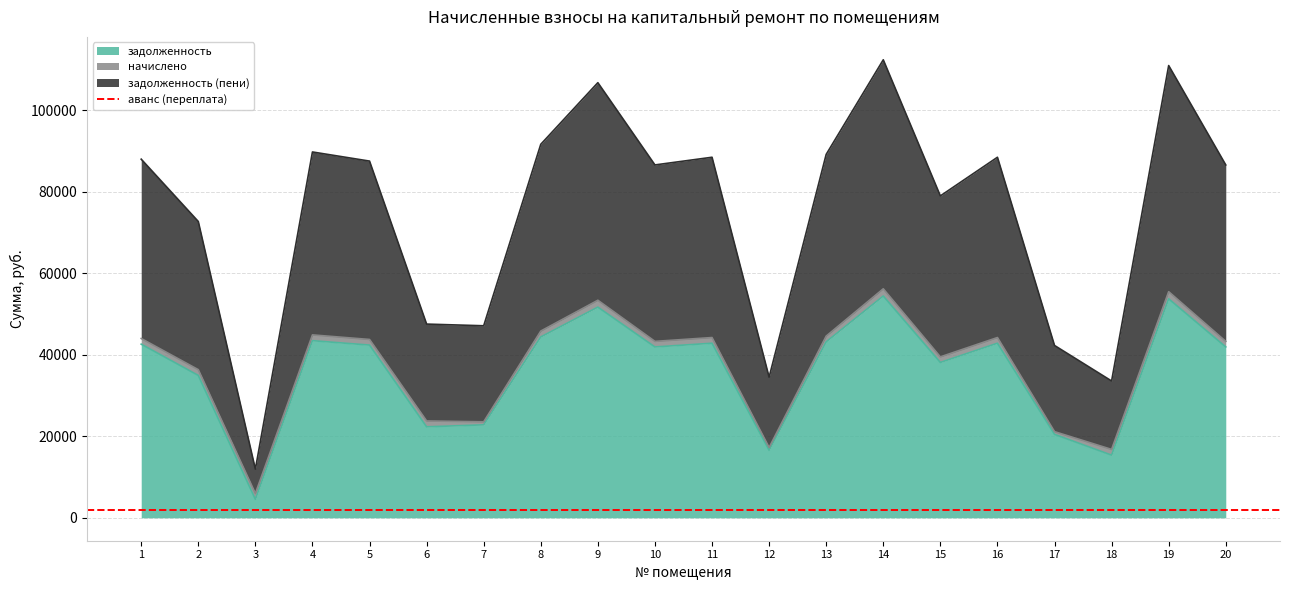

True or false: задолженность (пени) has a value of 43995.4 at 1.

True